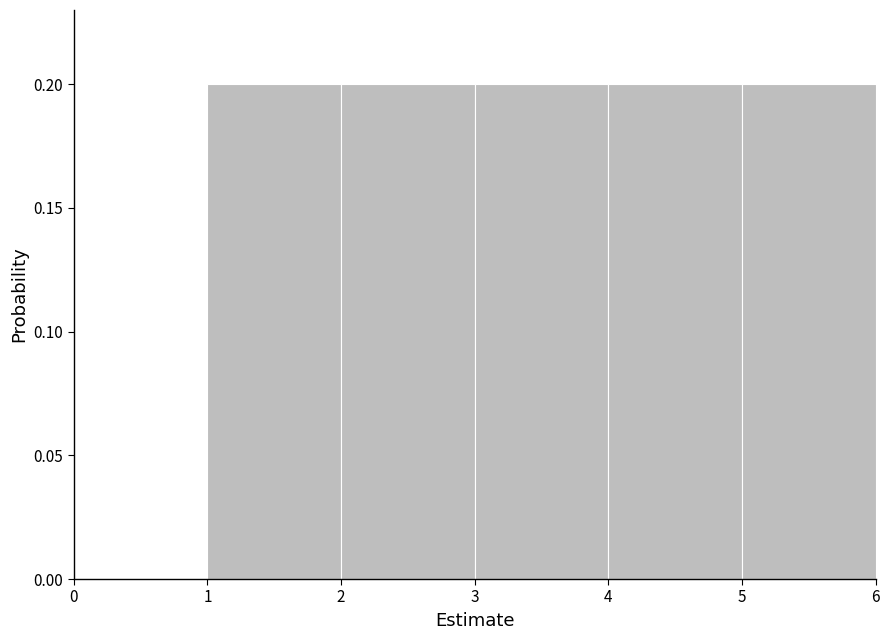

Reading left to right, list every bar in this chart as the range it spans on the x-axis followed by its height. The values are not printed on the chart, so give them approximately, as read against the axis.

0 to 1: 0
1 to 2: 0.2
2 to 3: 0.2
3 to 4: 0.2
4 to 5: 0.2
5 to 6: 0.2